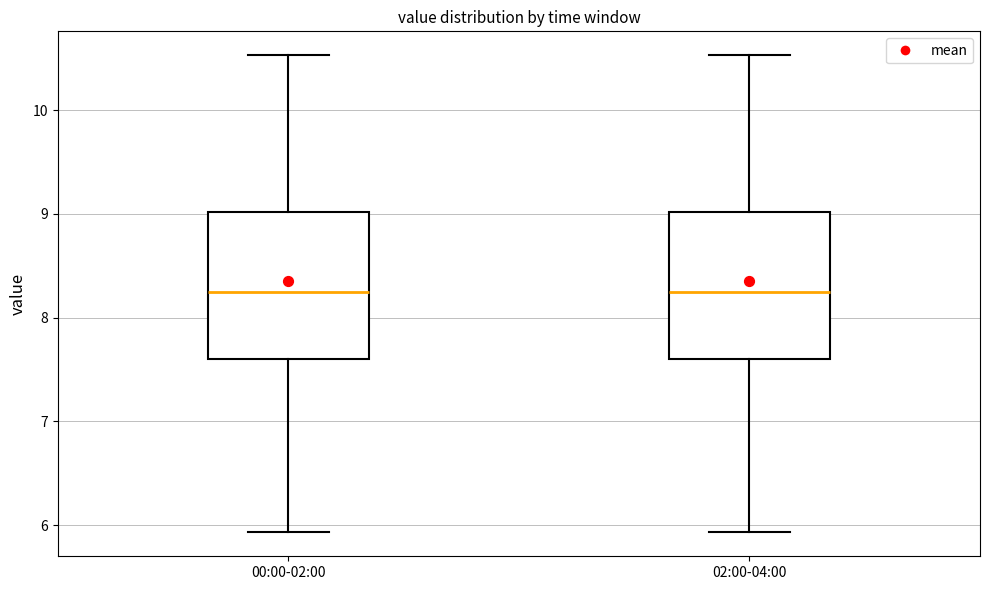

Reading left to right, read every box against the y-axis: the position of its median line, the range the box covers, and the ends of its whiskers. The values are not printed on the chart, so give them approximately, as read against the axis.

00:00-02:00: median 8.3, box 7.6 to 9.0, whiskers 5.9 to 10.5
02:00-04:00: median 8.3, box 7.6 to 9.0, whiskers 5.9 to 10.5